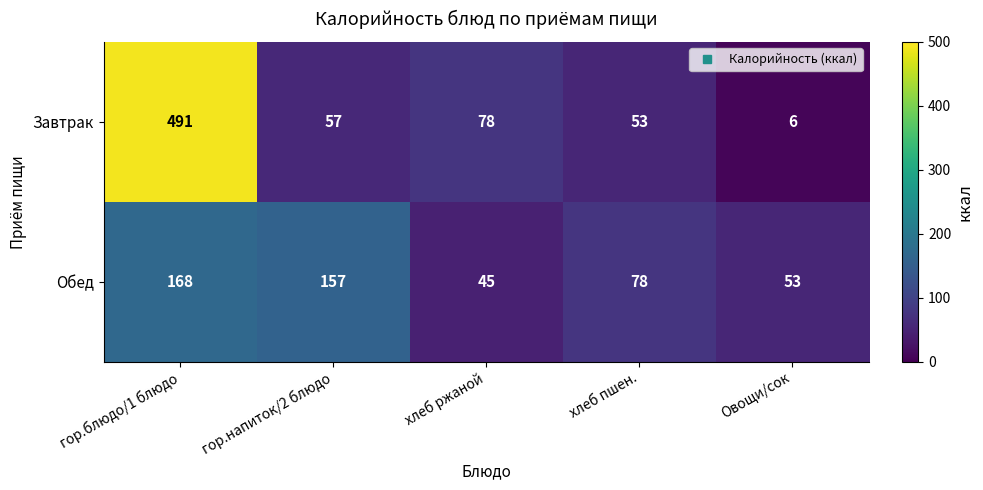

What is the smallest value displayed?

6